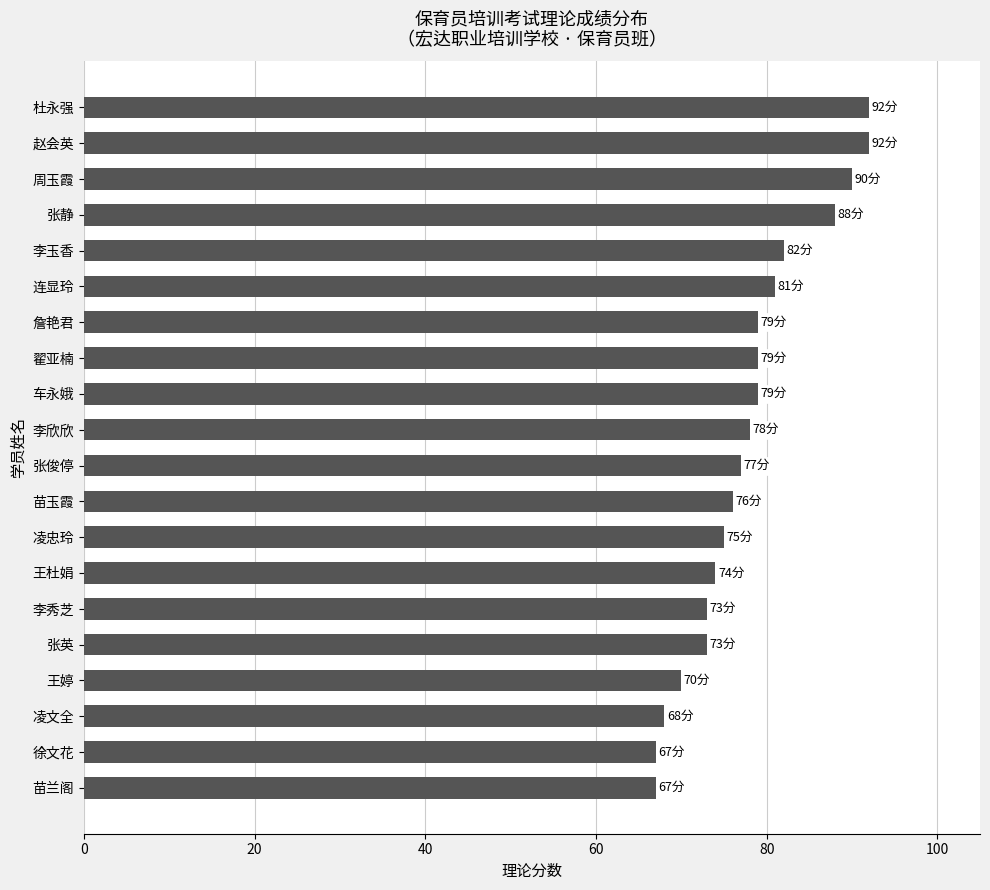

What is the sum of all values?

1560